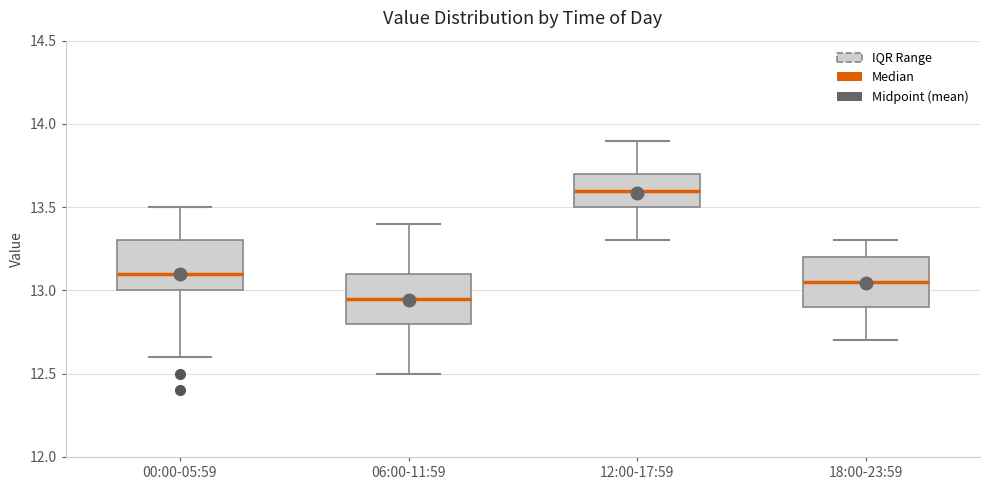

Which box has the highest median line?

12:00-17:59